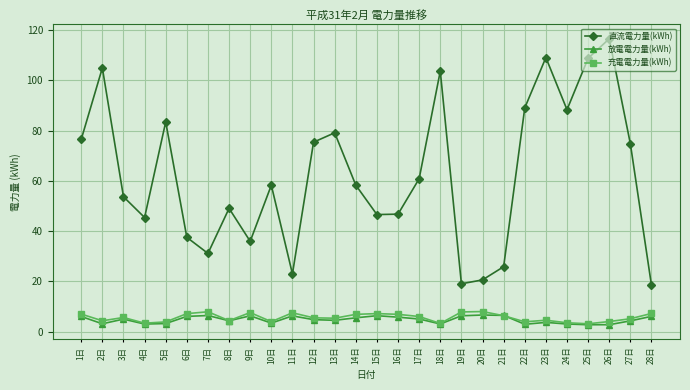

What position from the right is 11日?

18